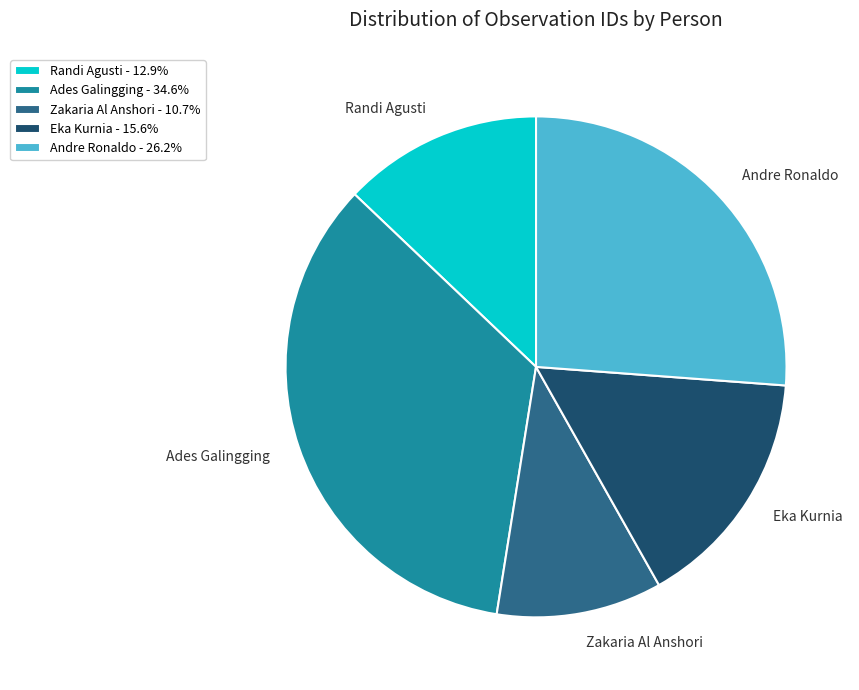

What is the largest slice in the pie chart?

Ades Galingging